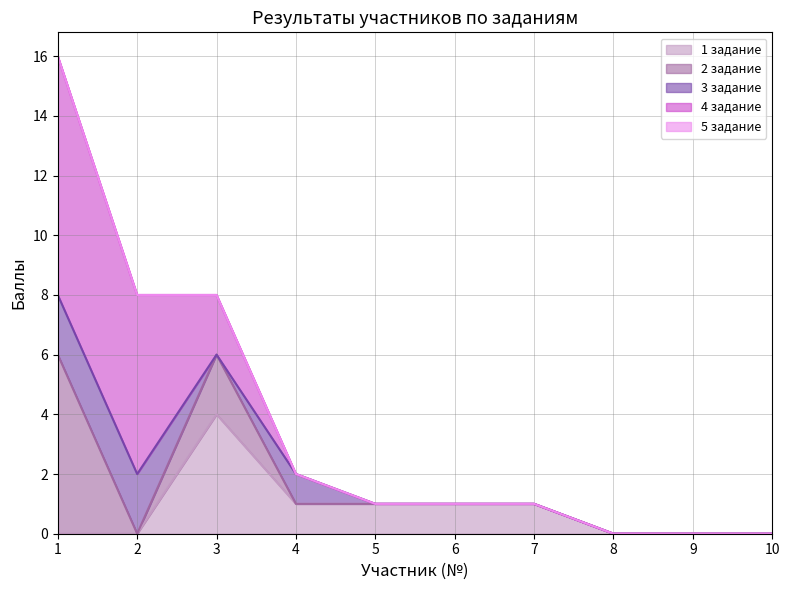

What are all the series names shown in the legend?

1 задание, 2 задание, 3 задание, 4 задание, 5 задание